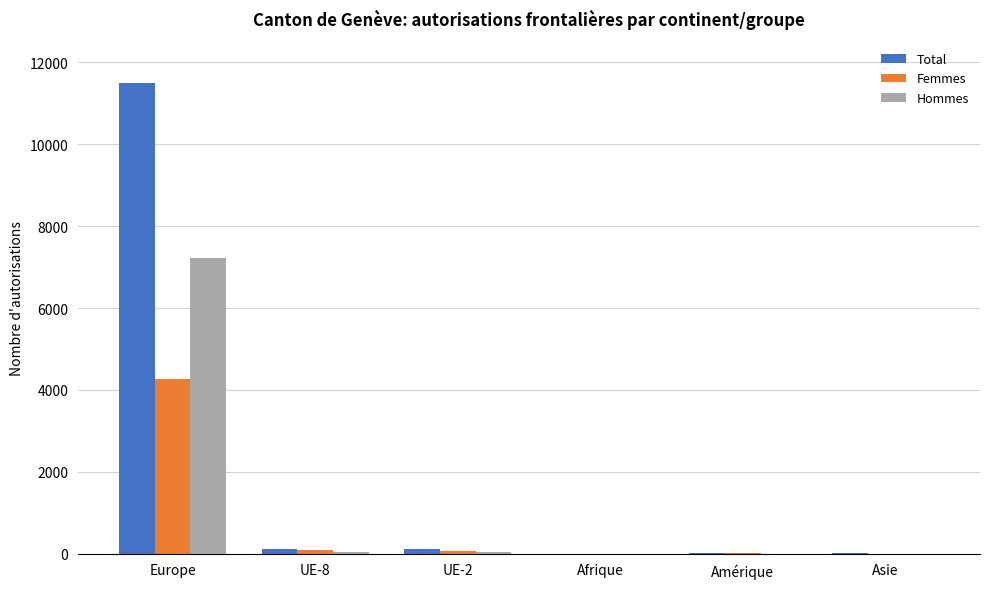

Is it true that Femmes equals 0 at Afrique?

True